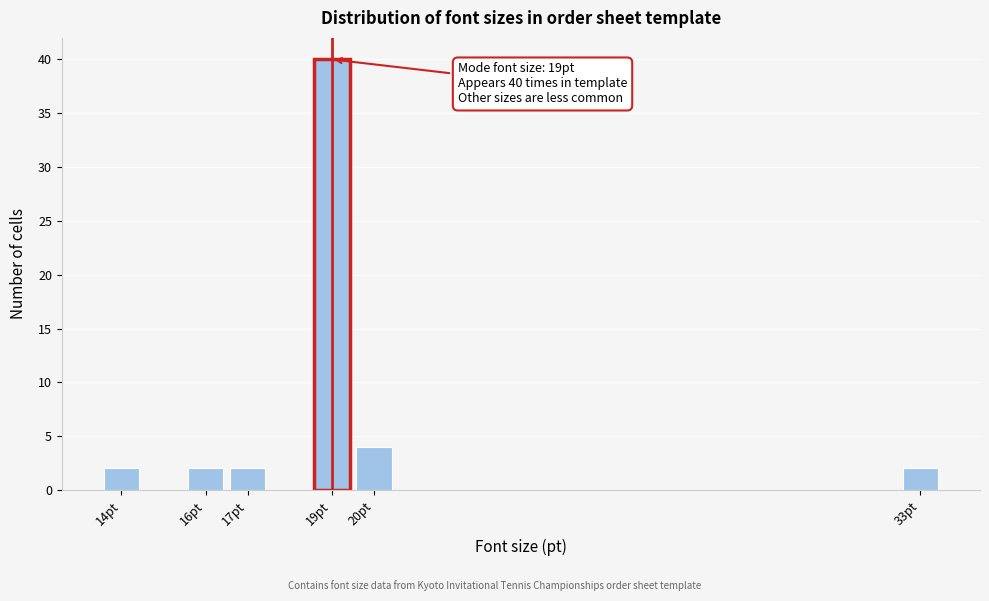

Which range on the x-axis has the tallest bar?

18.5 to 19.5